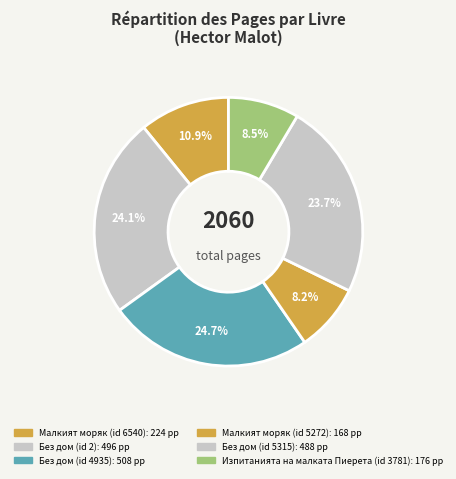

Count the number of slices in the pie.

6